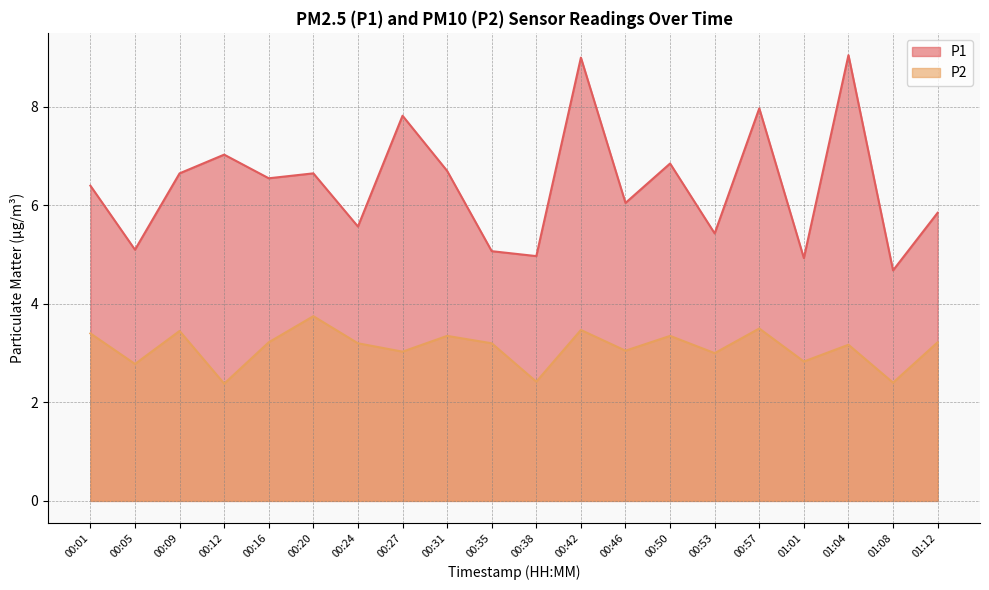

How many data points in P1 are above 6?

12